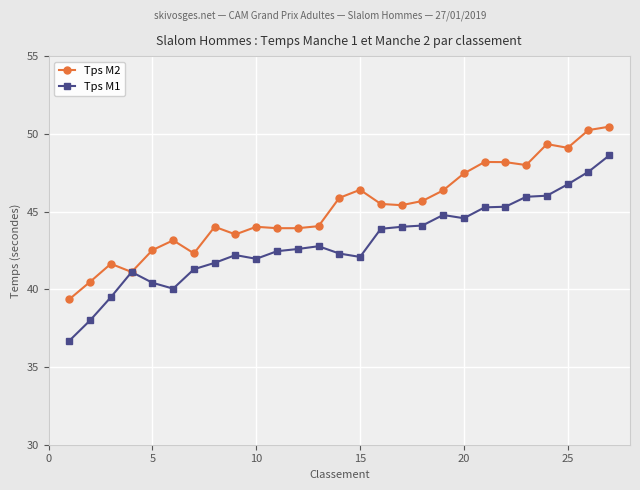

Rank the series by their average value, from lowest to highest.

Tps M1, Tps M2